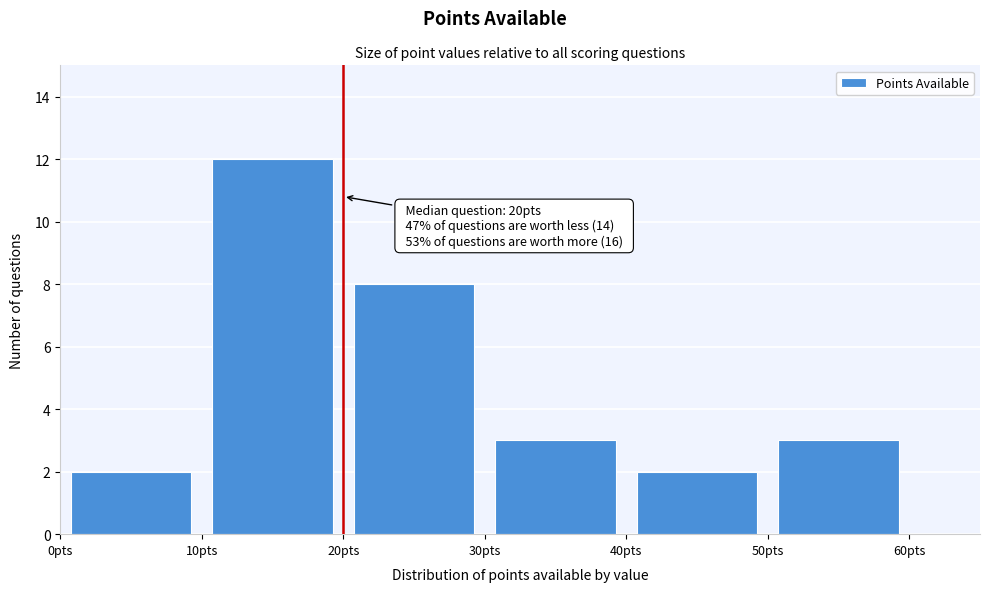

Which range on the x-axis has the tallest bar?

10 to 20